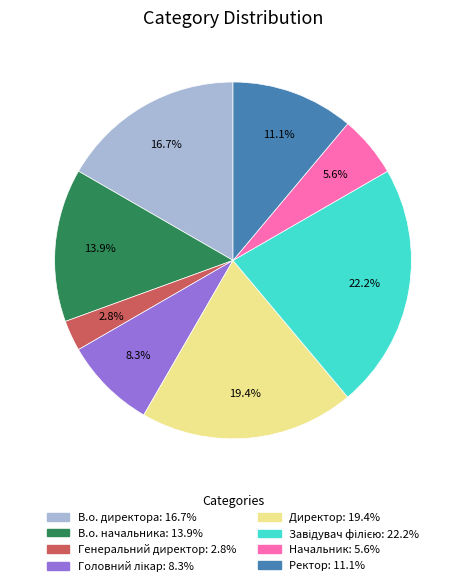

Which slice is the smallest?

Генеральний директор